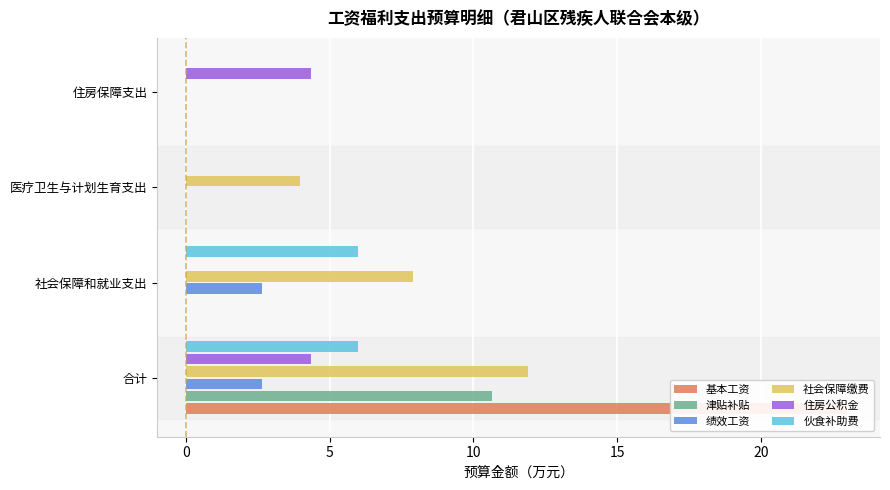

How many data points in 绩效工资 are less than 2?

2